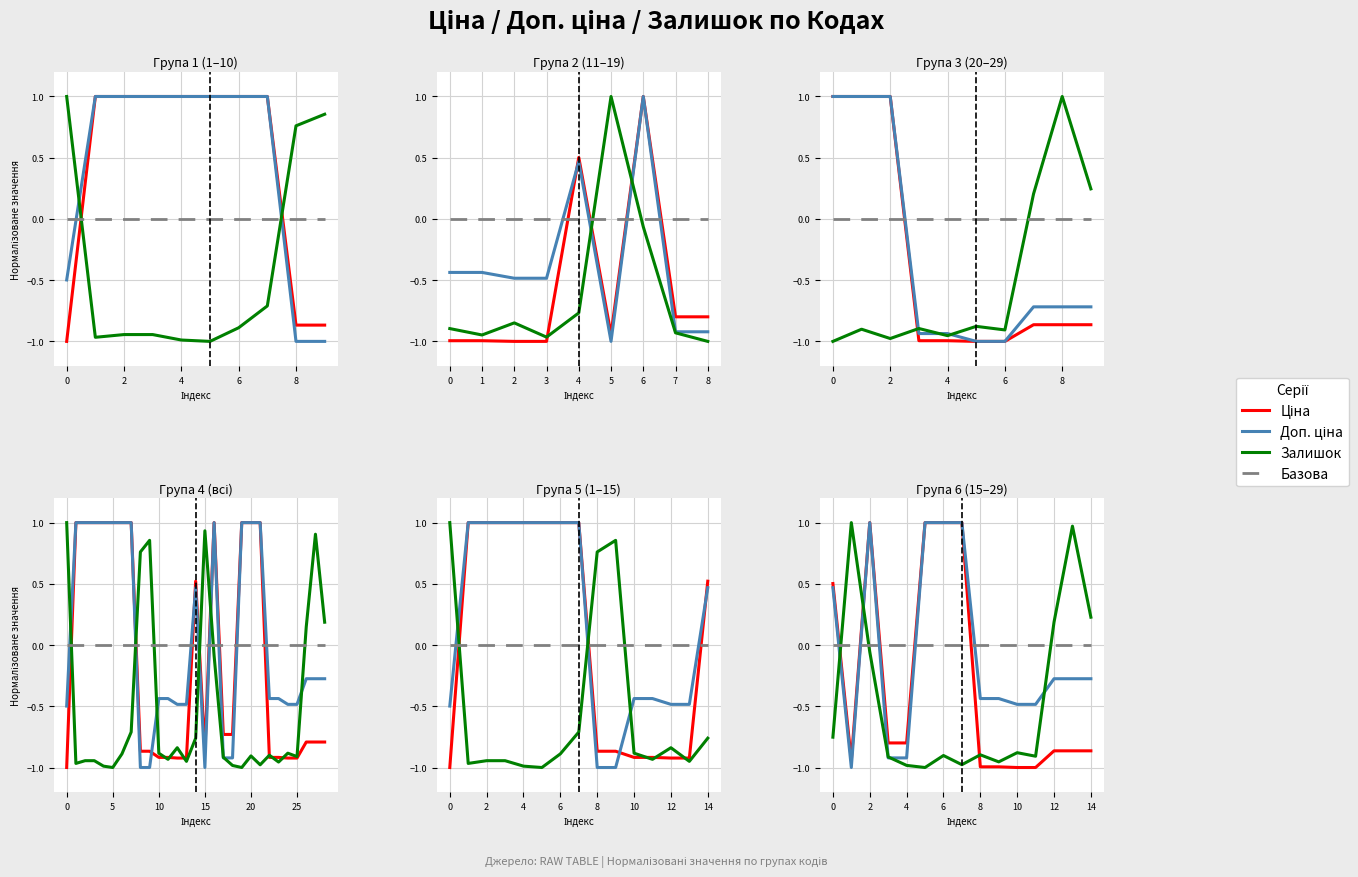

How many times do Залишок and Ціна cross each other?

3